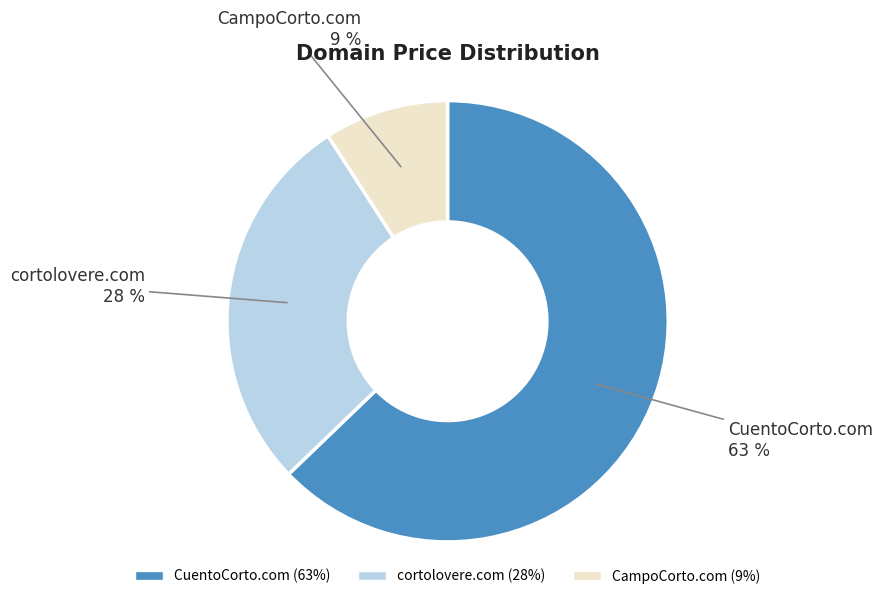

Which slice is the largest?

CuentoCorto.com